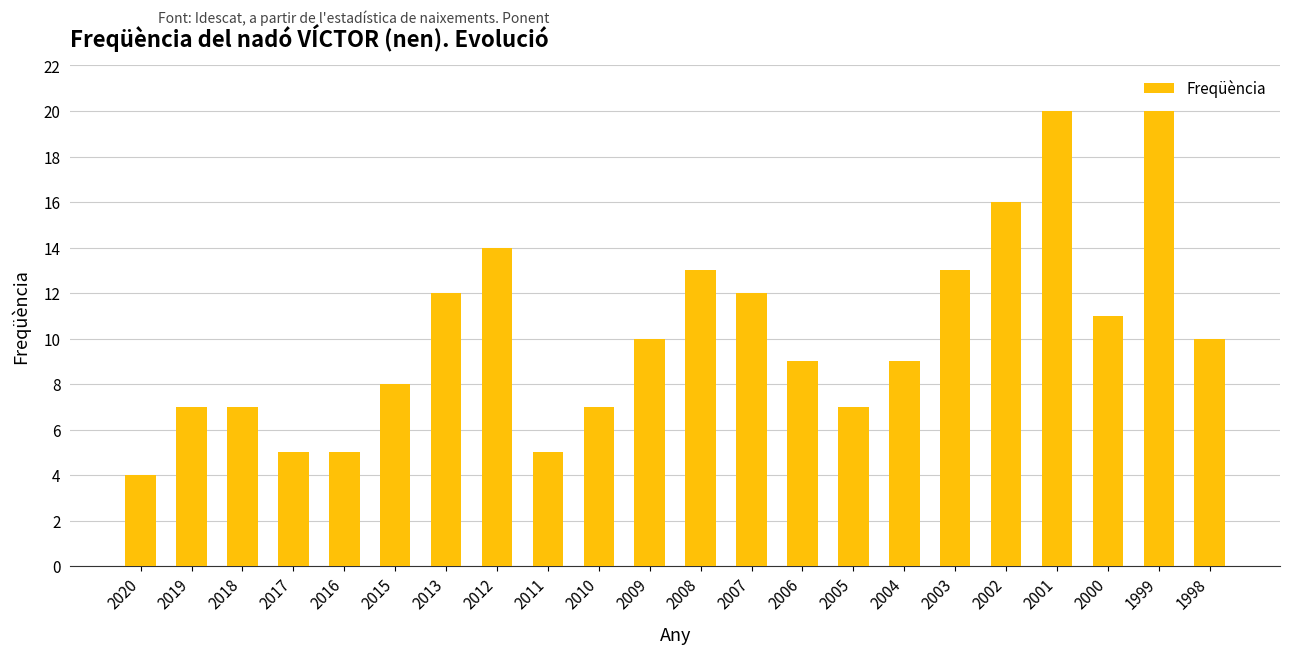

Where does the data first go above 10?

2013